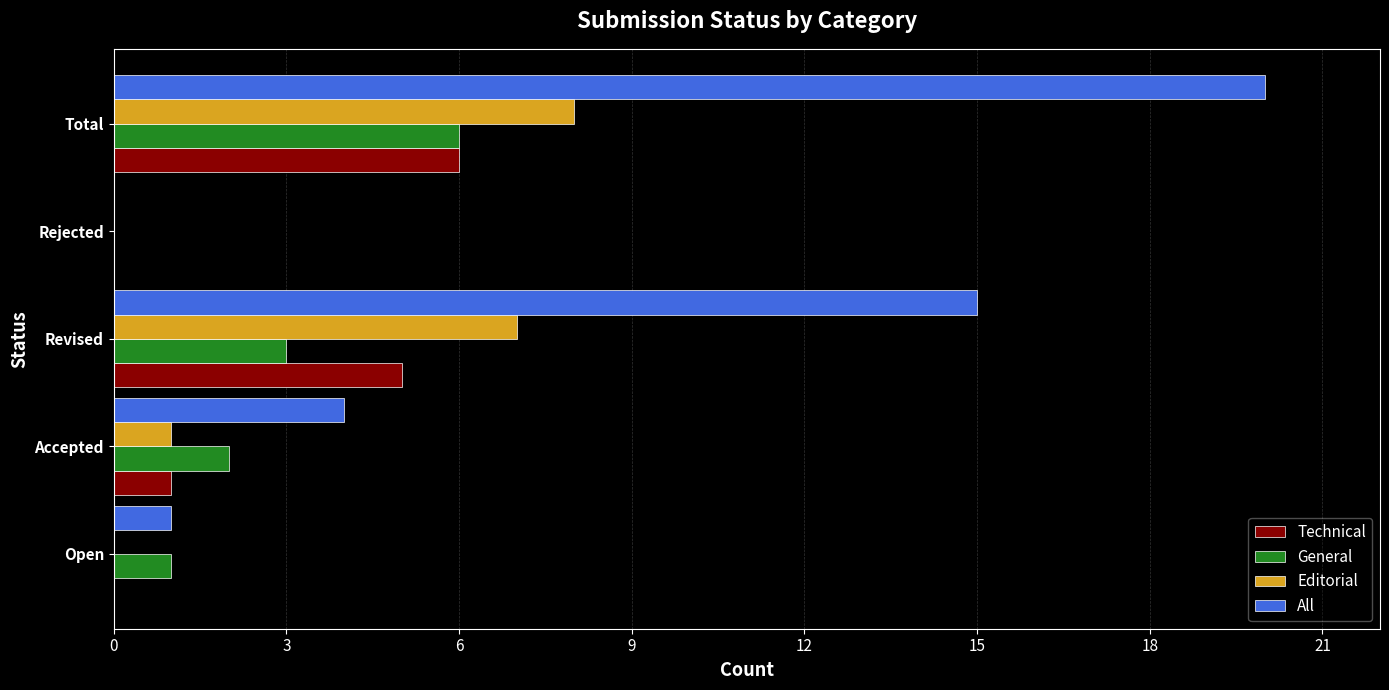

Which series changed the most between Accepted and Rejected?

All